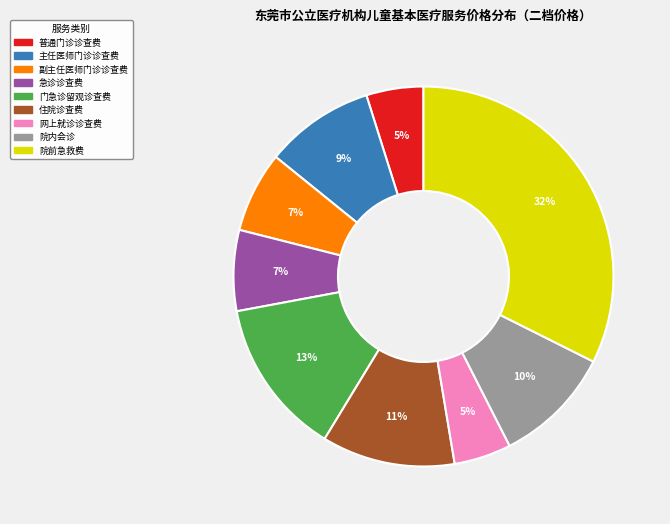

To the nearest percent, what is the average slice percentage?

11%